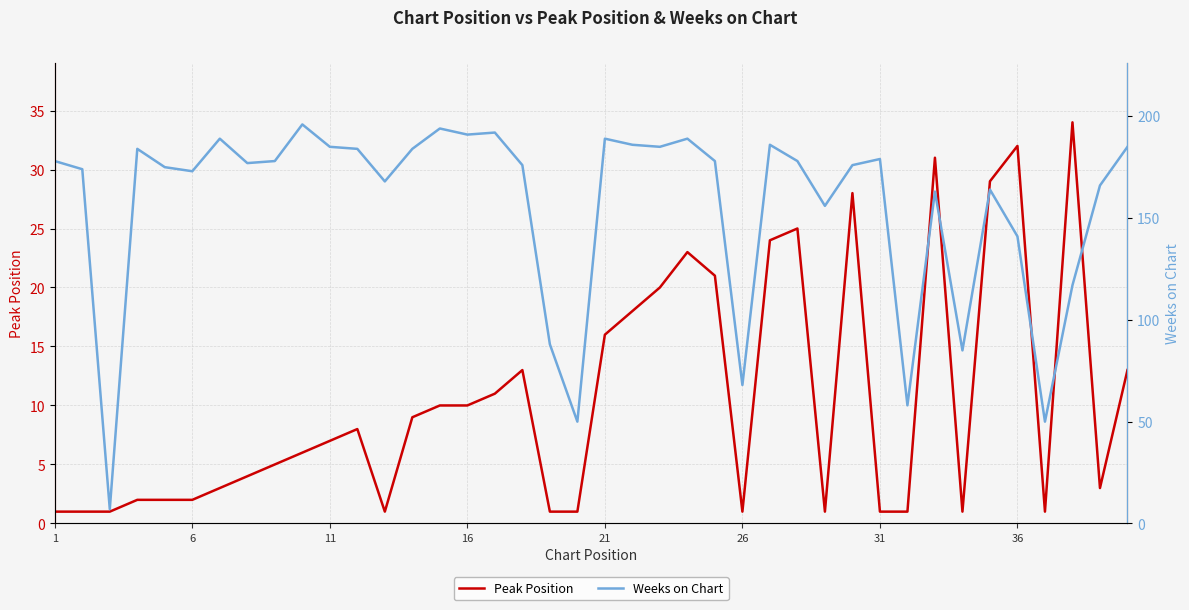

What is the maximum value for Peak Position?

34